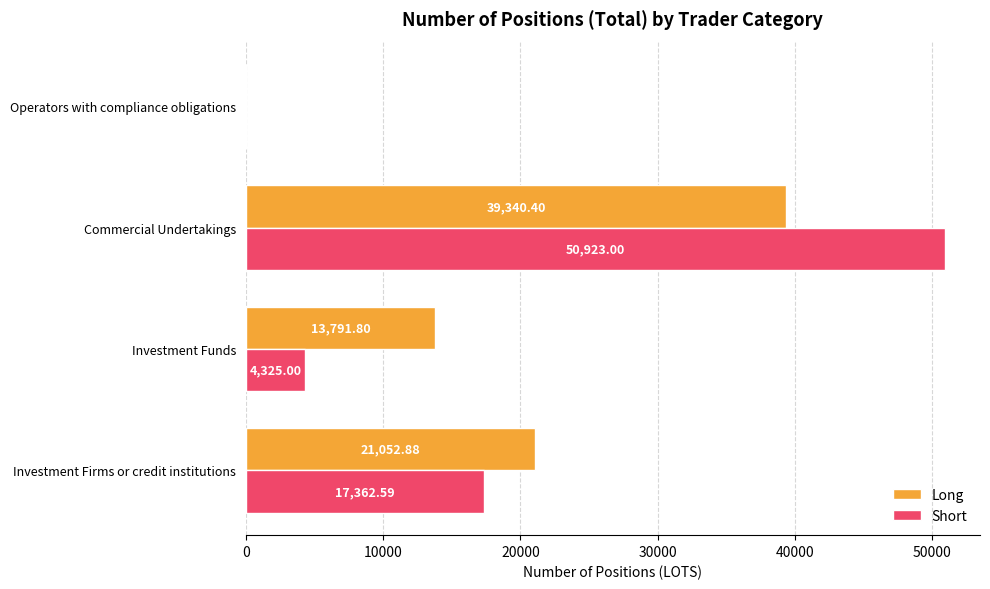

Which label corresponds to the largest value in the chart?

Commercial Undertakings